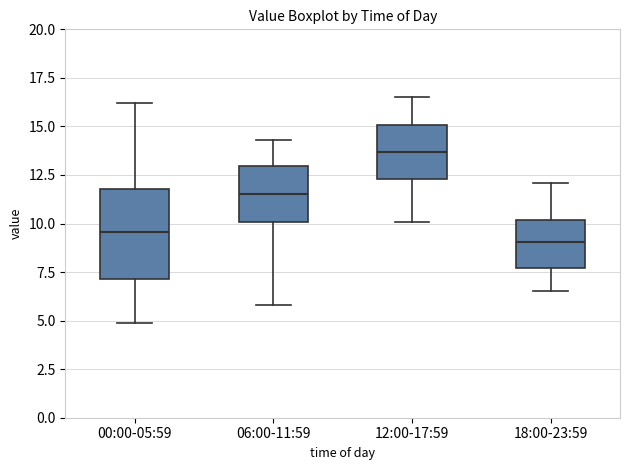

Comparing the boxes themselves (not the whiskers), which one is the tallest?

00:00-05:59